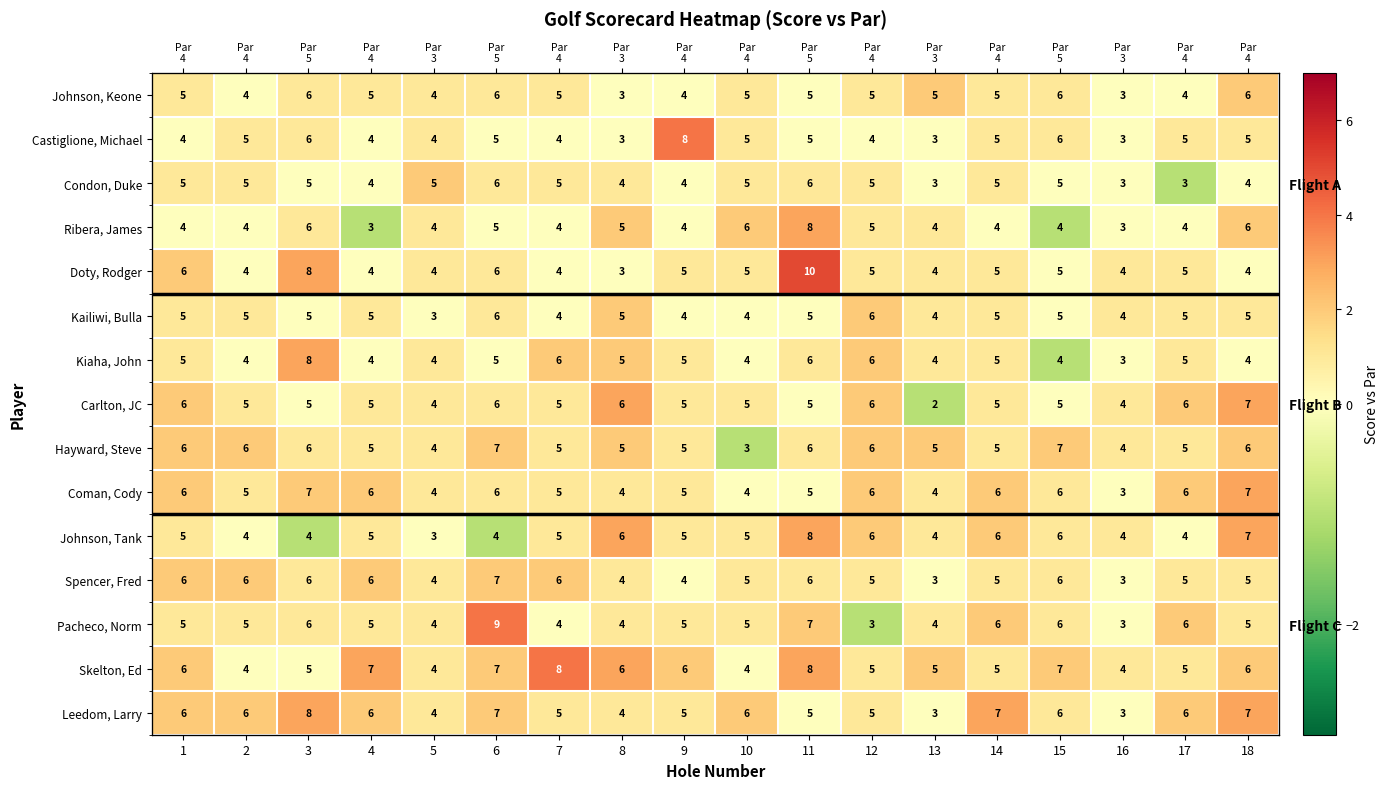

How many data points in Johnson, Keone are above 1?

2